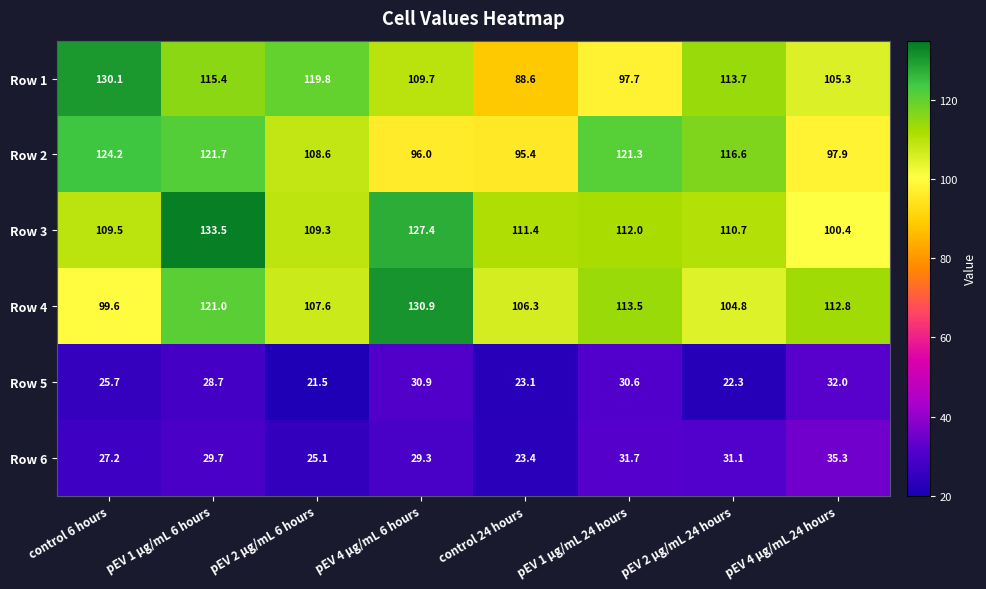

What is the approximate value of Row 1 at pEV 1 μg/mL 6 hours?

115.4